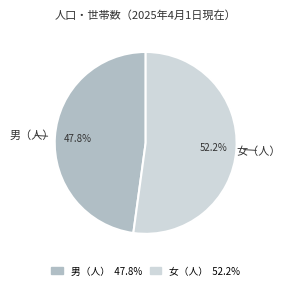

Which slice is the largest?

女（人）